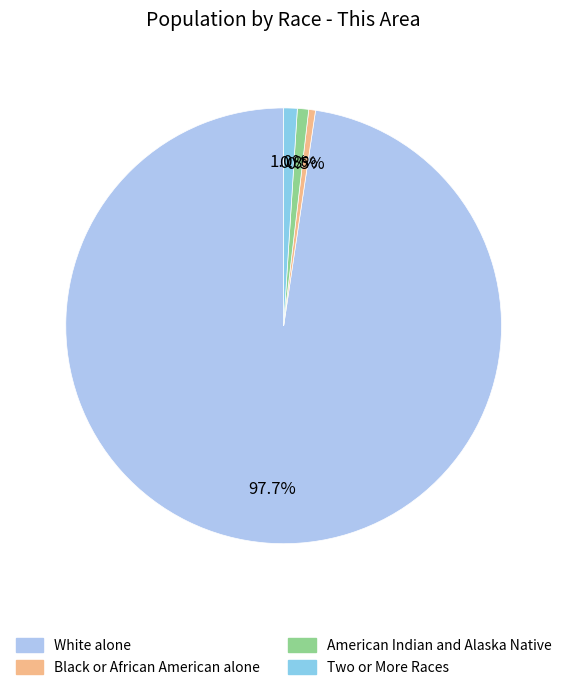

Is there a majority slice in this chart?

Yes